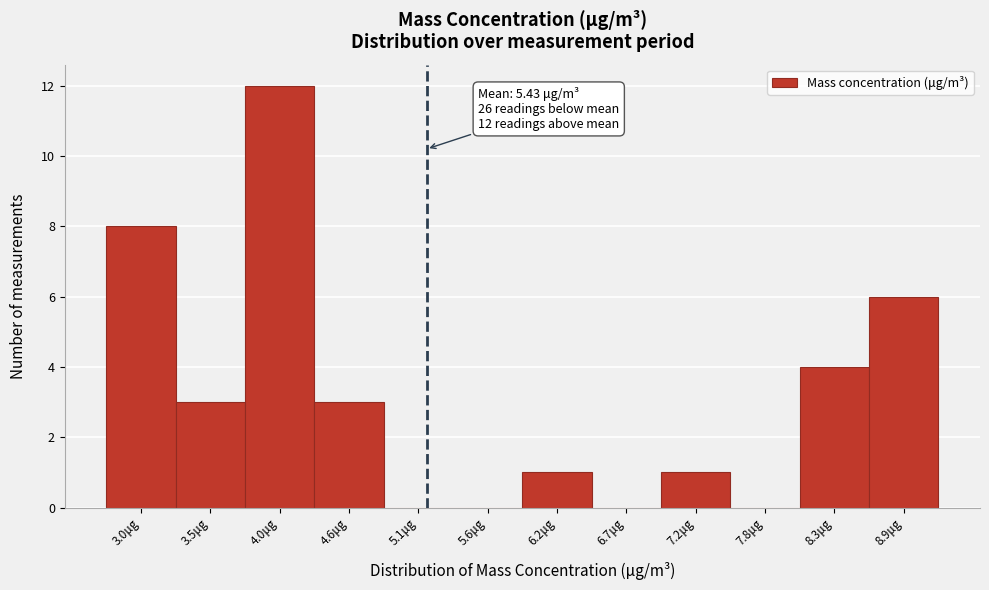

Reading left to right, list all the values displayed in this chart.

3.0μg=8	3.5μg=3	4.0μg=12	4.6μg=3	5.1μg=0	5.6μg=0	6.2μg=1	6.7μg=0	7.2μg=1	7.8μg=0	8.3μg=4	8.9μg=6